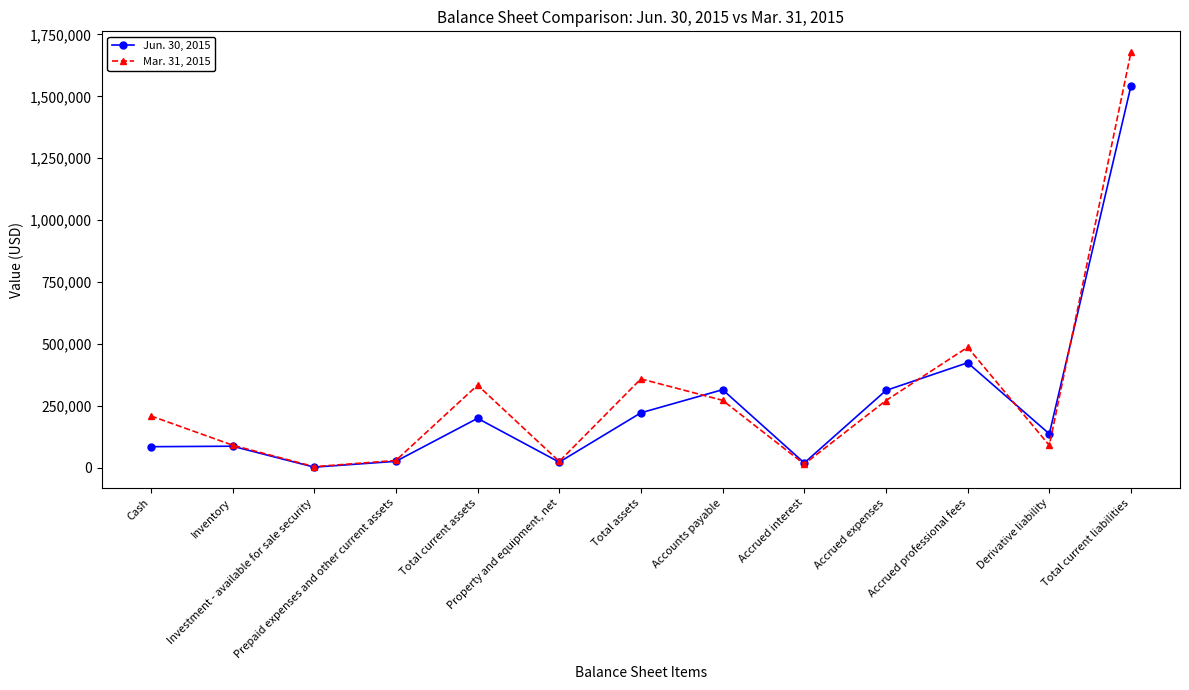

What is the value of the Jun. 30, 2015 point at the 12th from the left?

136641